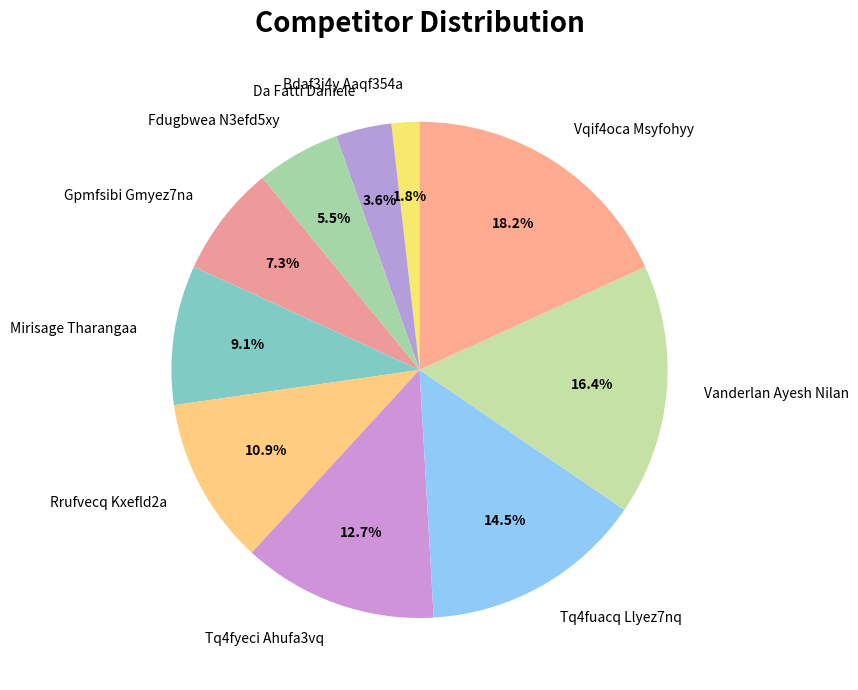

What is the ratio of the value at Da Fatti Daniele to the value at Rrufvecq Kxefld2a?

0.3